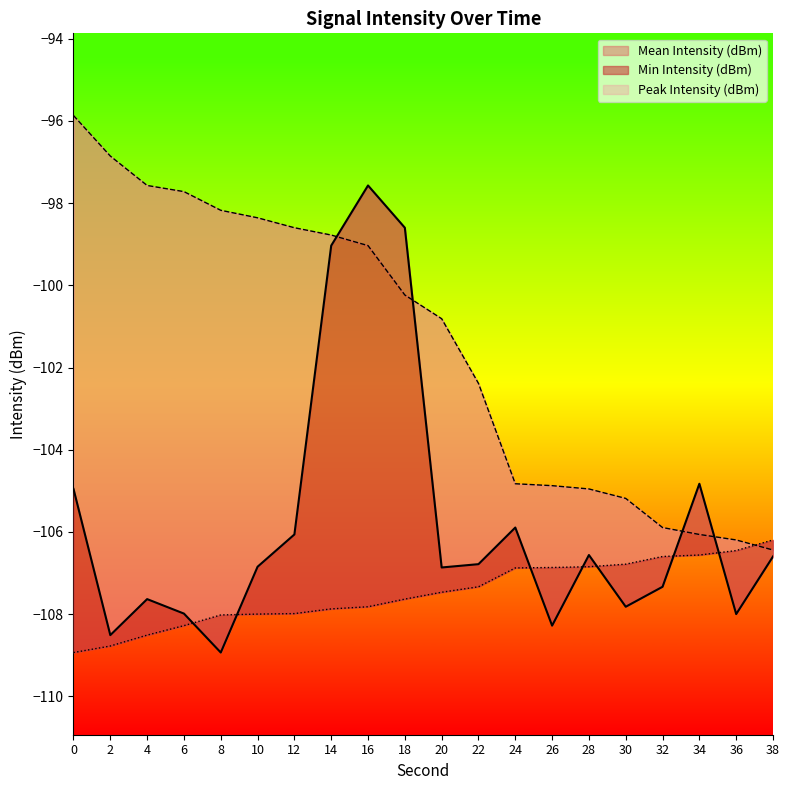

List the labels in order of Peak Intensity (dBm) value, largest first.

0, 2, 4, 6, 8, 10, 12, 14, 16, 18, 20, 22, 24, 26, 28, 30, 32, 34, 36, 38